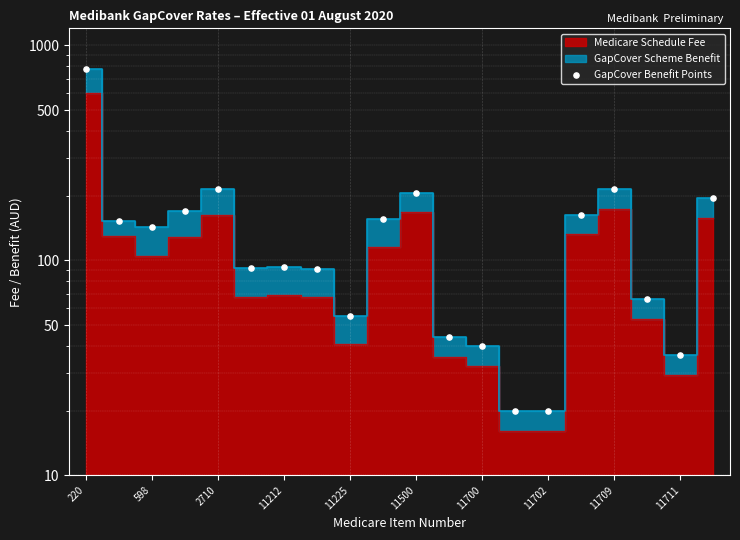

What is the change in value from 11700 to 11702?

-20.0